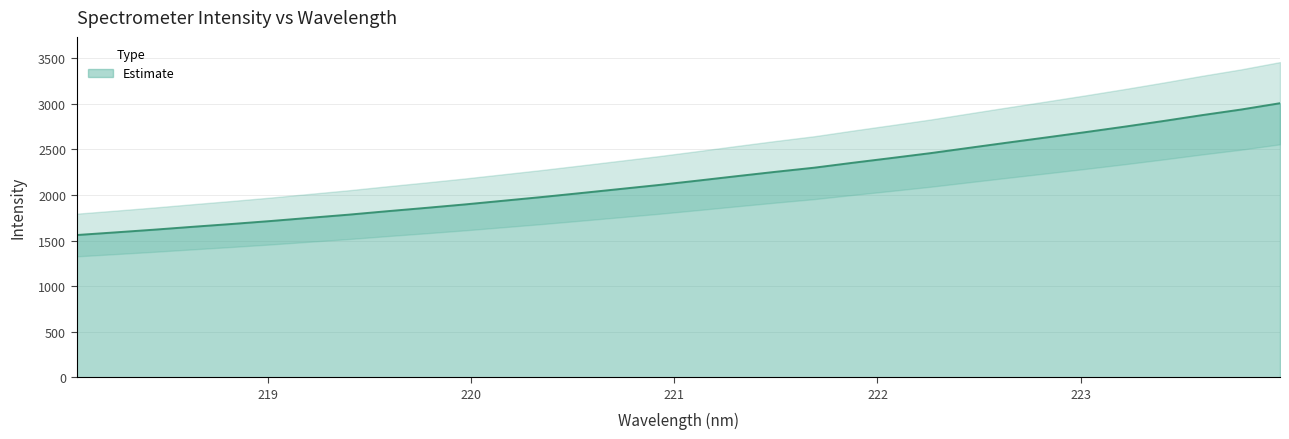

What is the greatest value displayed?

3007.3